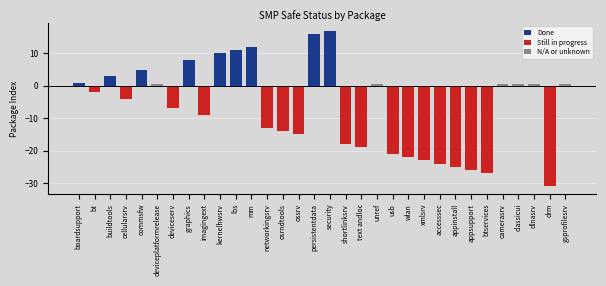

True or false: the data shows 26 at 25.

True